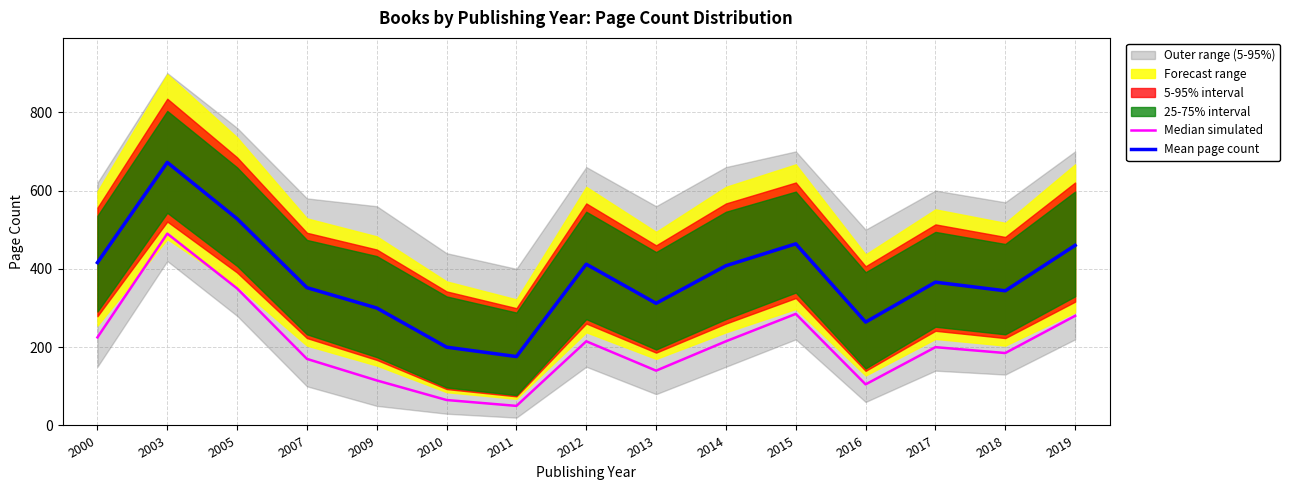

Reading left to right, list all the values displayed in this chart.

Median simulated: 225	490	350	170	115	65	50	215	140	215	285	105	200	185	280
Mean page count: 416	672	528	352	300	200	176	412	312	408	464	264	366	344	460